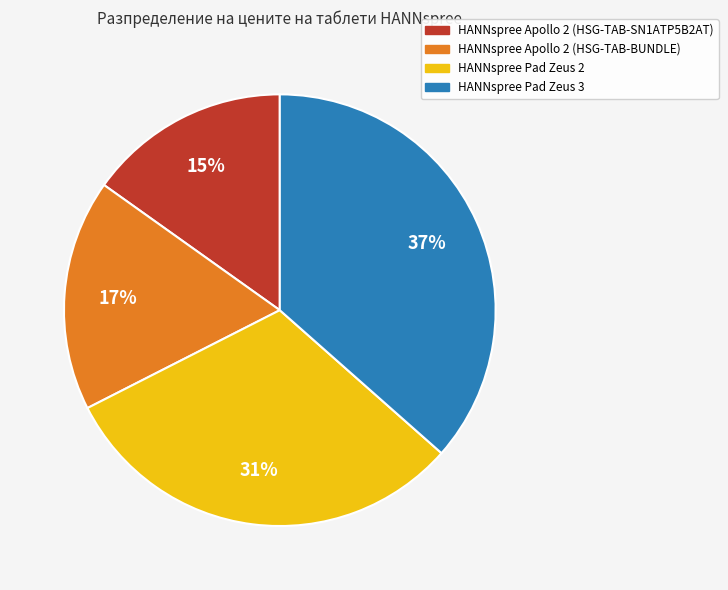

What percentage is the HANNspree Pad Zeus 2 slice, to the nearest percent?

31%